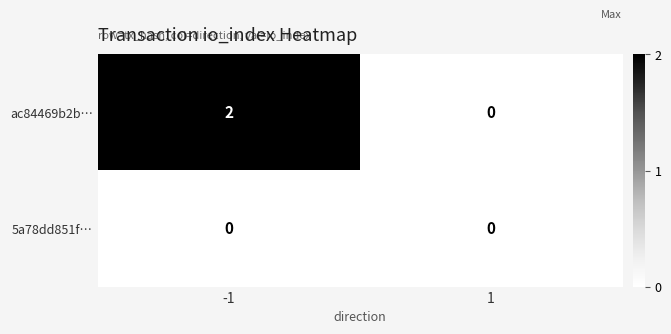

Reading left to right, extract all data points from this chart.

ac84469b2b…: -1=2	1=0
5a78dd851f…: -1=0	1=0